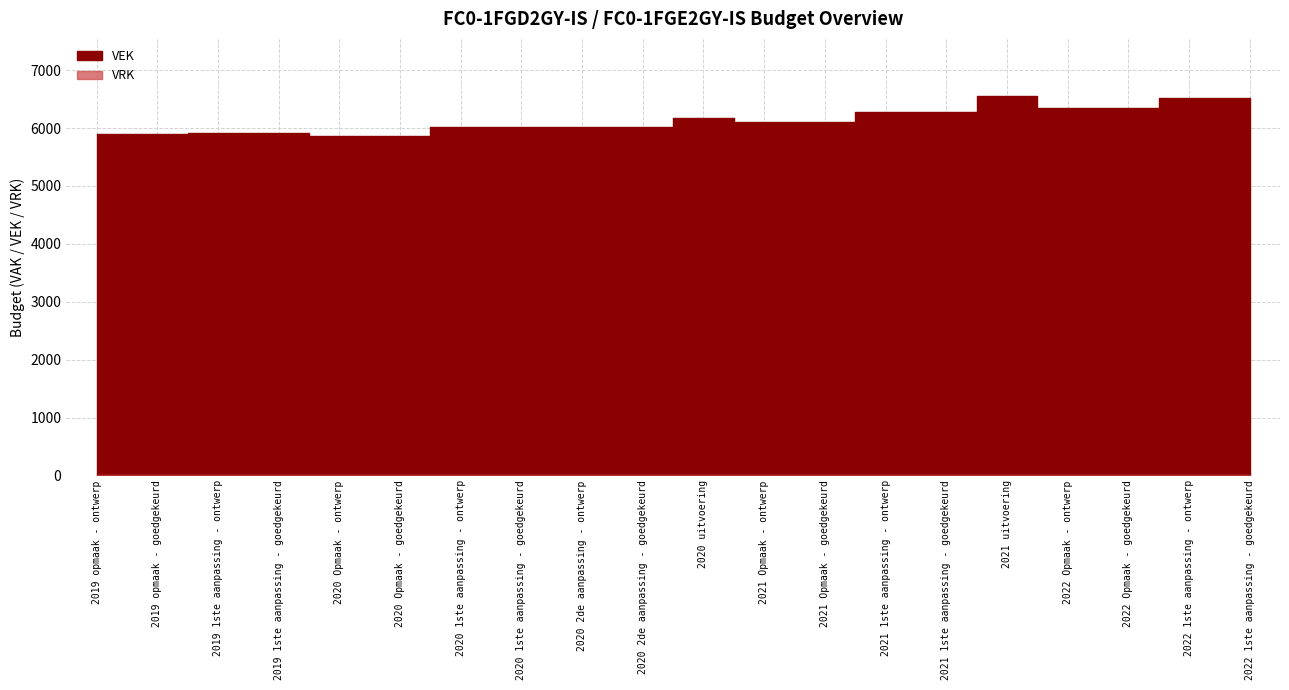

What value does the VEK series have at 2020 1ste aanpassing - ontwerp, to the nearest 50?

6000